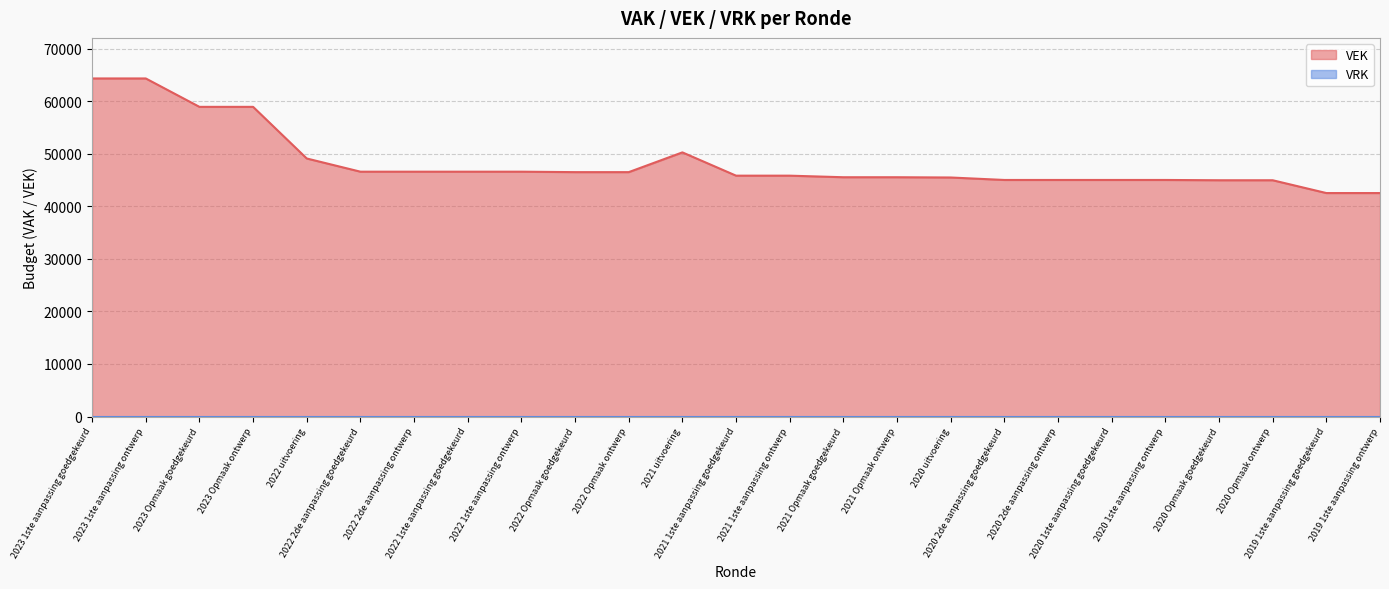

List the labels in order of value, smallest first.

2019 1ste aanpassing goedgekeurd, 2019 1ste aanpassing ontwerp, 2020 Opmaak goedgekeurd, 2020 Opmaak ontwerp, 2020 2de aanpassing goedgekeurd, 2020 2de aanpassing ontwerp, 2020 1ste aanpassing goedgekeurd, 2020 1ste aanpassing ontwerp, 2020 uitvoering, 2021 Opmaak goedgekeurd, 2021 Opmaak ontwerp, 2021 1ste aanpassing goedgekeurd, 2021 1ste aanpassing ontwerp, 2022 Opmaak goedgekeurd, 2022 Opmaak ontwerp, 2022 2de aanpassing goedgekeurd, 2022 2de aanpassing ontwerp, 2022 1ste aanpassing goedgekeurd, 2022 1ste aanpassing ontwerp, 2022 uitvoering, 2021 uitvoering, 2023 Opmaak goedgekeurd, 2023 Opmaak ontwerp, 2023 1ste aanpassing goedgekeurd, 2023 1ste aanpassing ontwerp